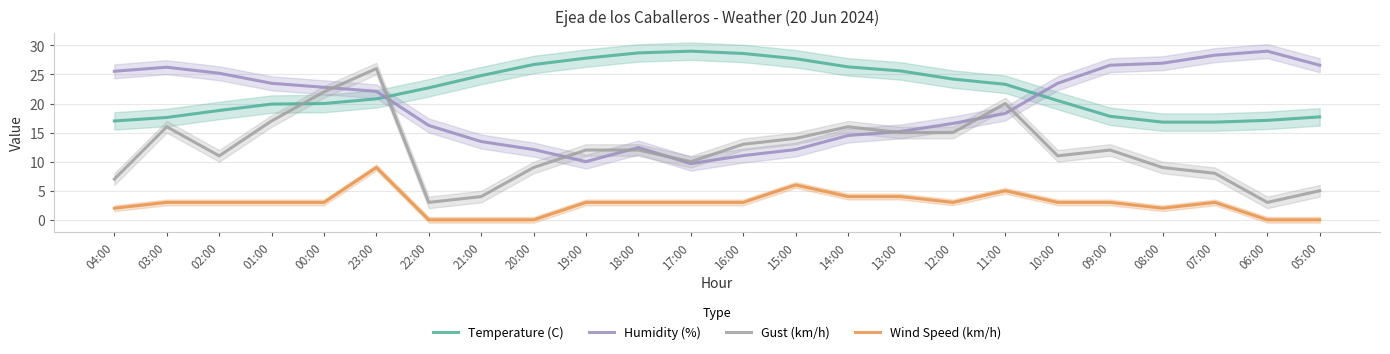

What is the difference between the second highest and second lowest values in the Humidity (%) series?

18.3